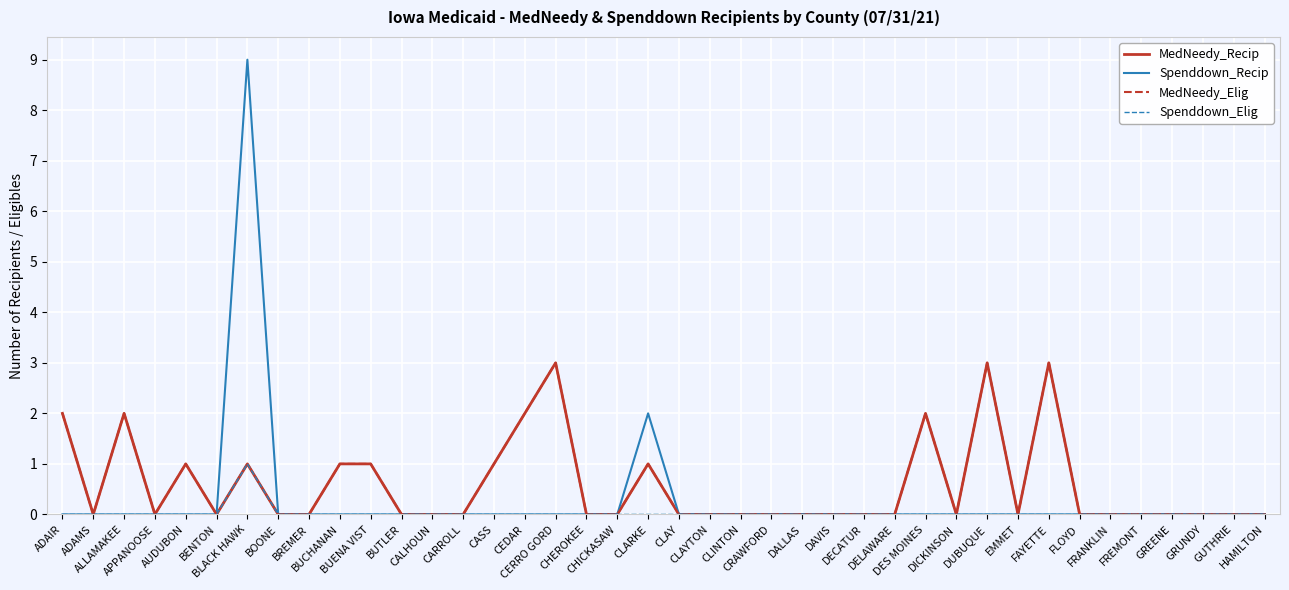

How many Spenddown_Elig values are between 0 and 1?

40